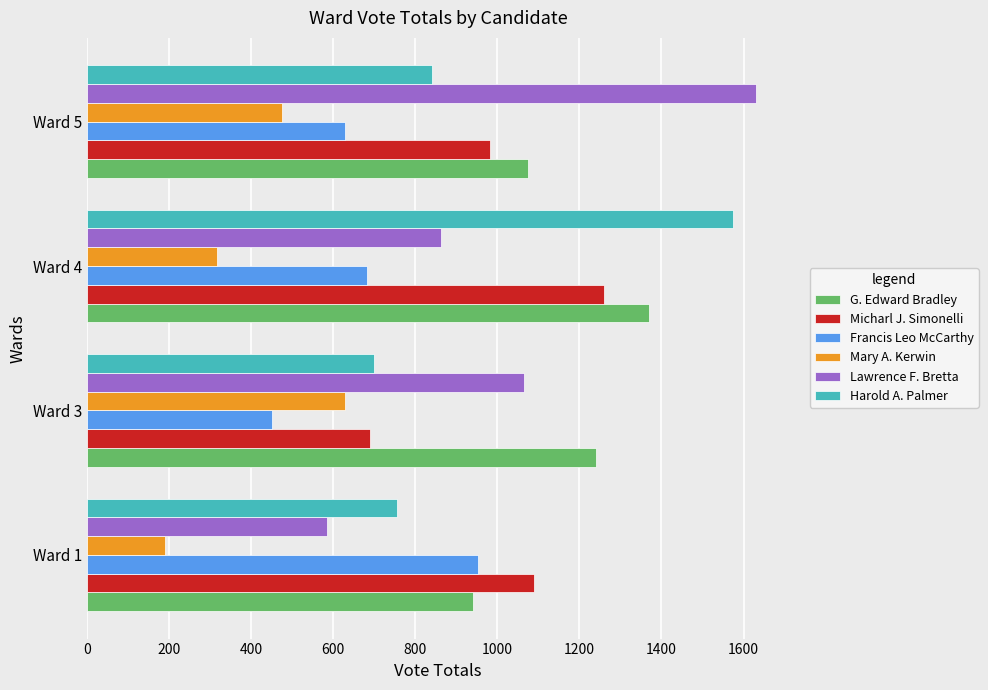

Which series changed the most between Ward 1 and Ward 5?

Lawrence F. Bretta